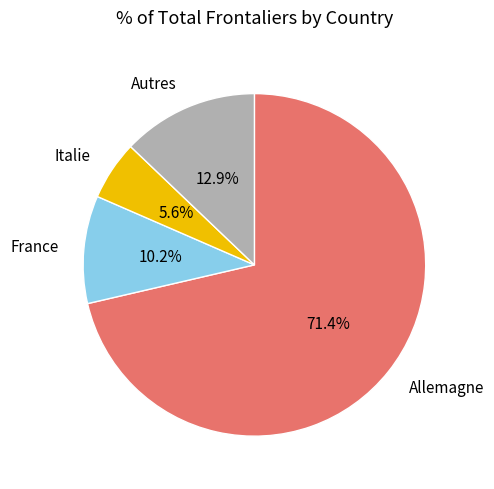

Which category accounts for the majority?

Allemagne